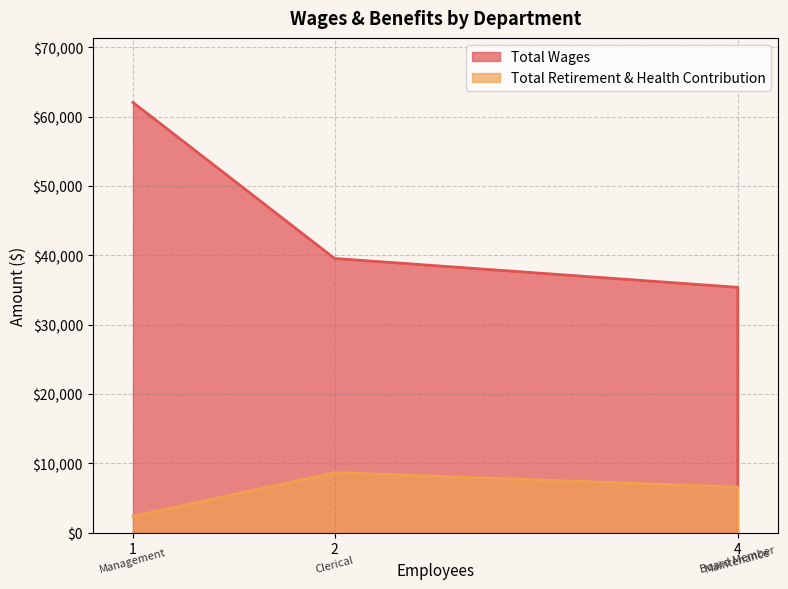

What are all the series names shown in the legend?

Total Wages, Total Retirement & Health Contribution